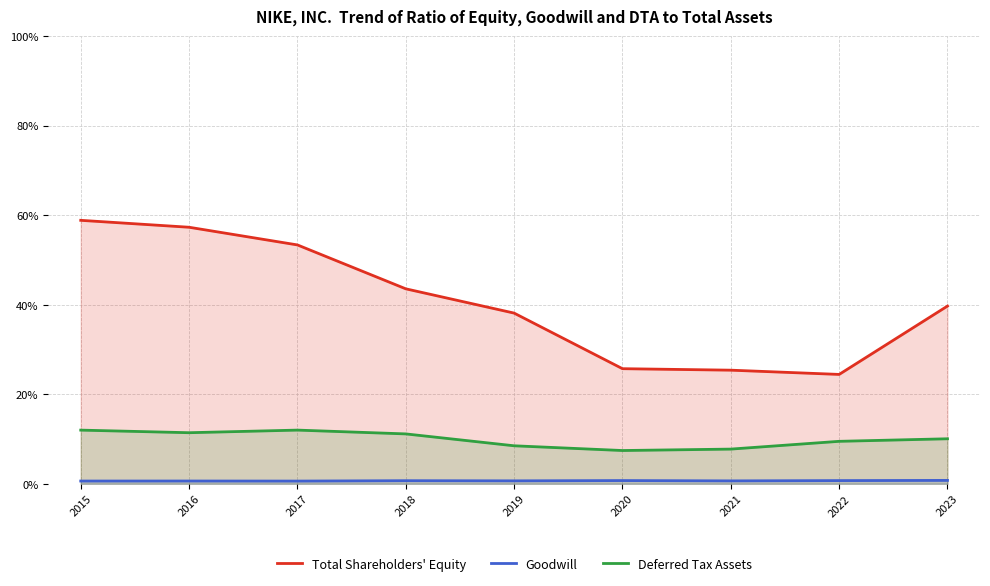

True or false: Total Shareholders' Equity and Deferred Tax Assets cross at least once.

False